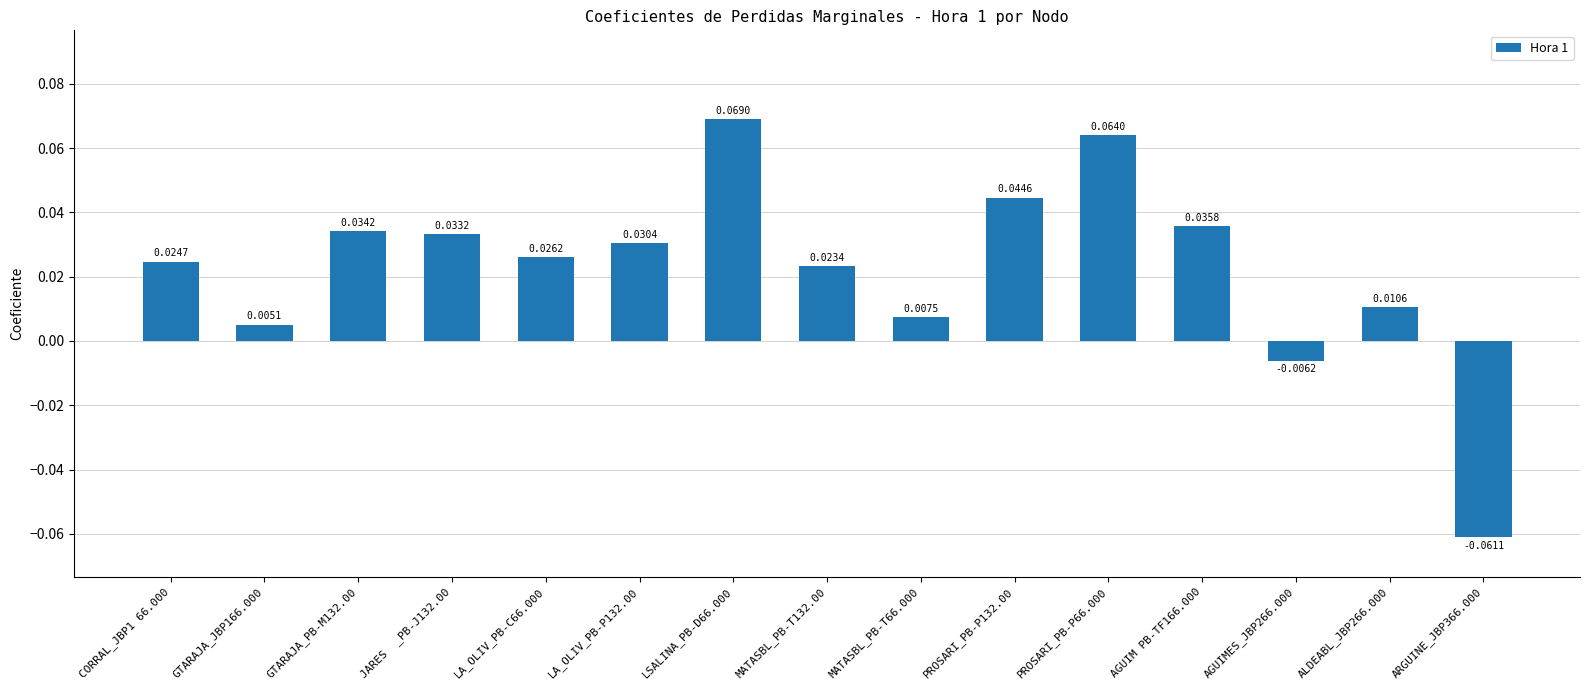

Between CORRAL_JBP1 66.000 and PROSARI_PB-P132.00, which is larger?

PROSARI_PB-P132.00